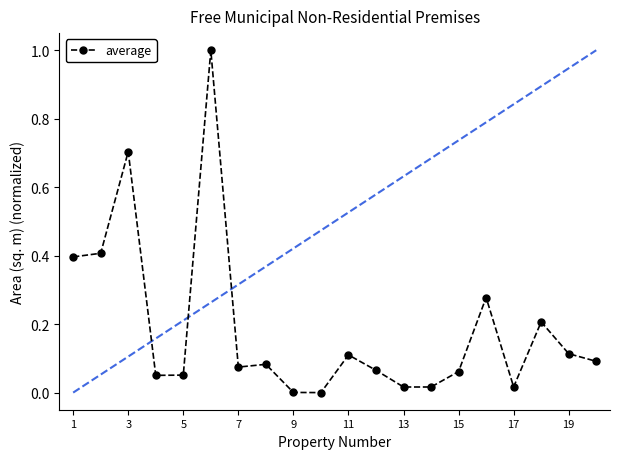

What is the difference between the maximum and minimum values?

1.0